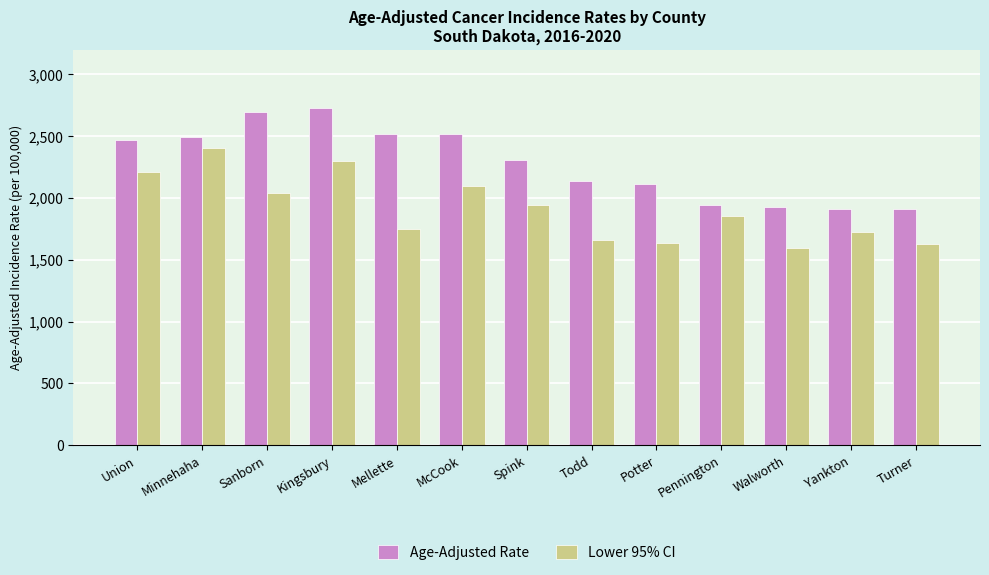

True or false: Age-Adjusted Rate has a value of 2692.5 at Sanborn.

True